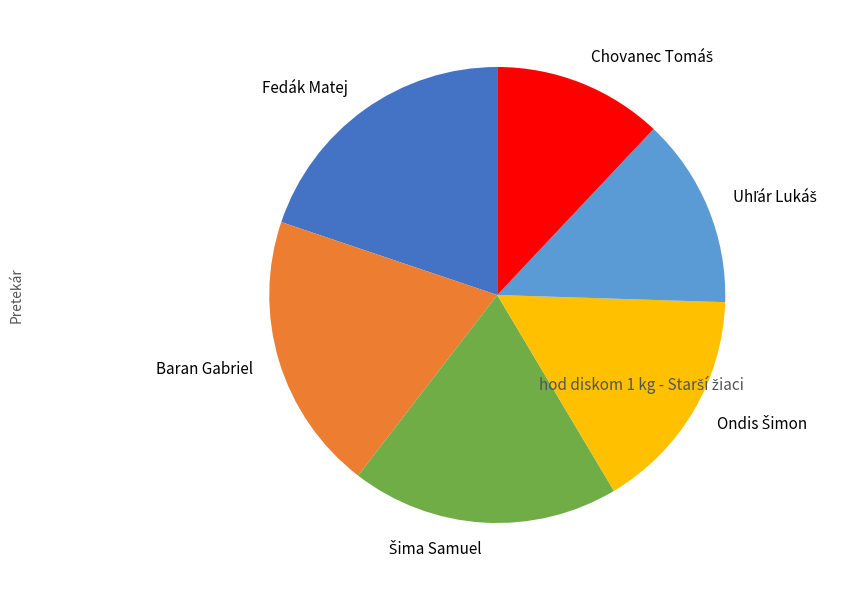

Is Baran Gabriel the majority of the pie?

No